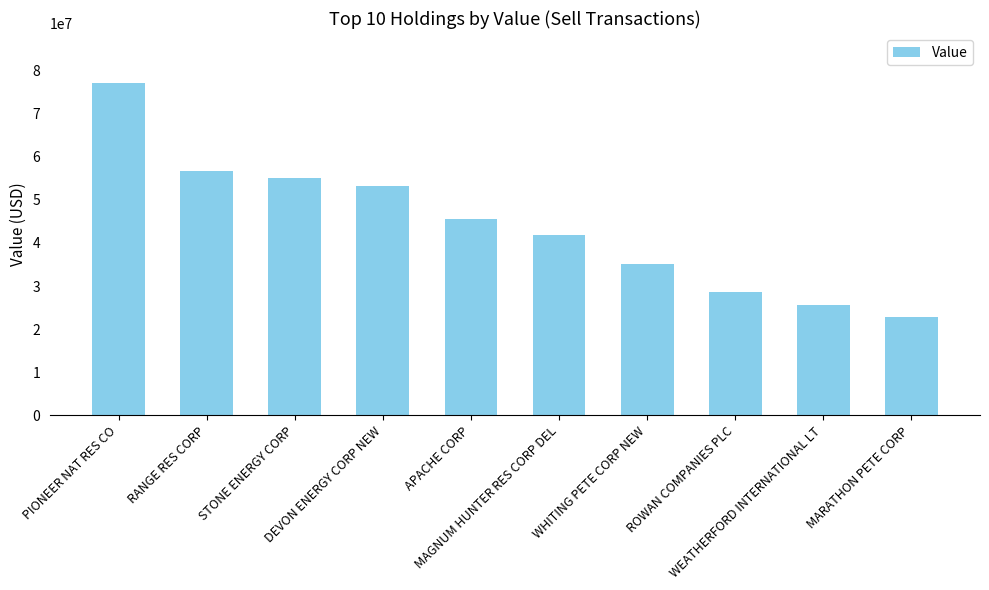

At which category does the chart reach its peak across all series?

PIONEER NAT RES CO